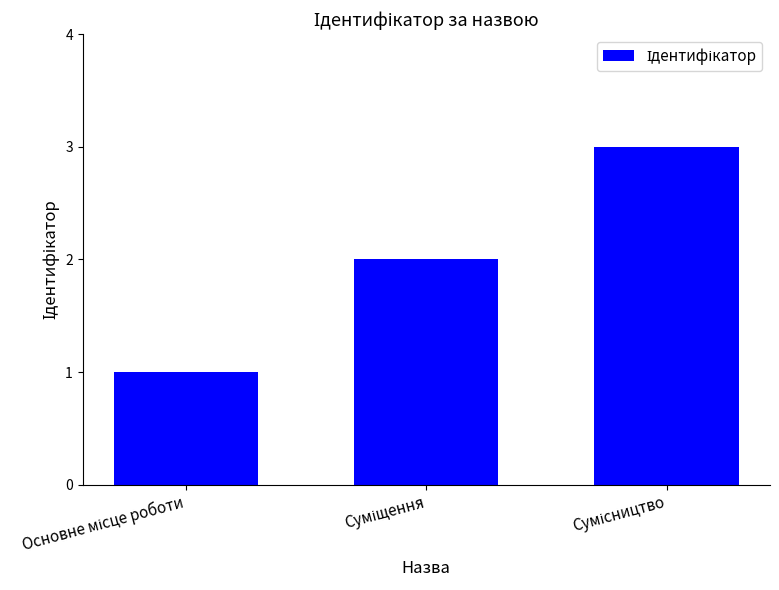

What is the smallest value displayed?

1